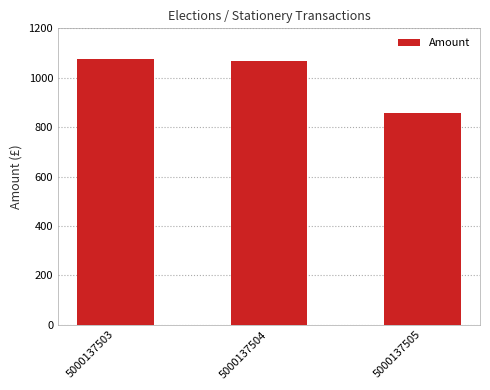

Read the value at 5000137504.

1067.0